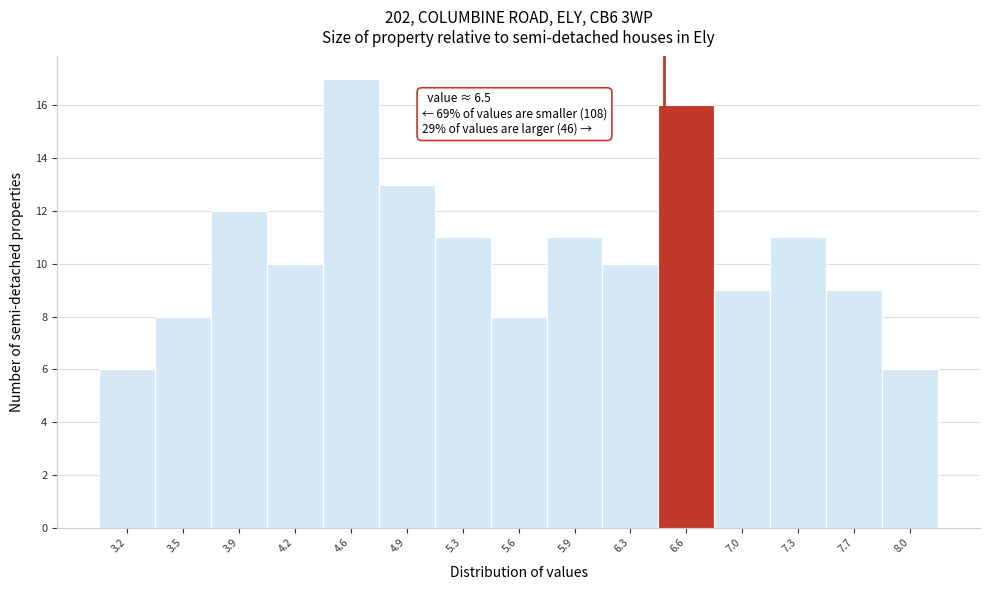

Which range on the x-axis has the tallest bar?

4.40 to 4.75